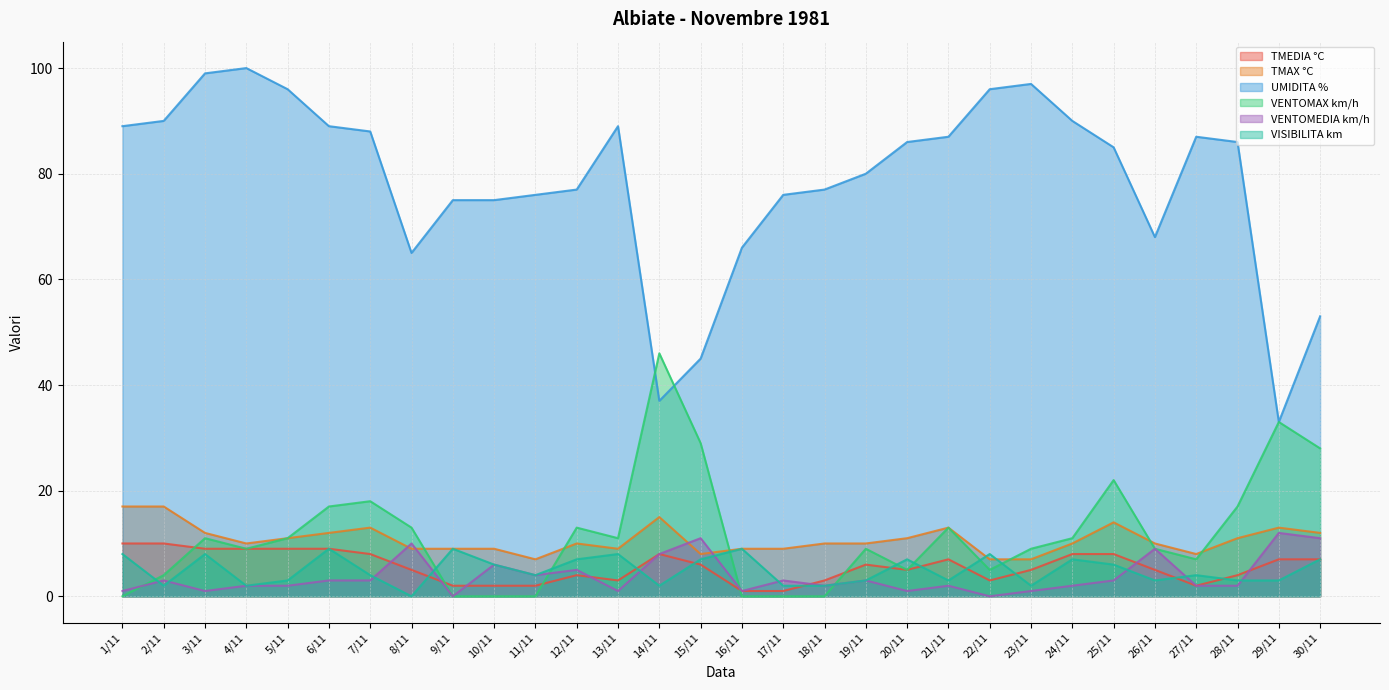

The value of VENTOMEDIA km/h at 16/11 is 0. True or false?

False